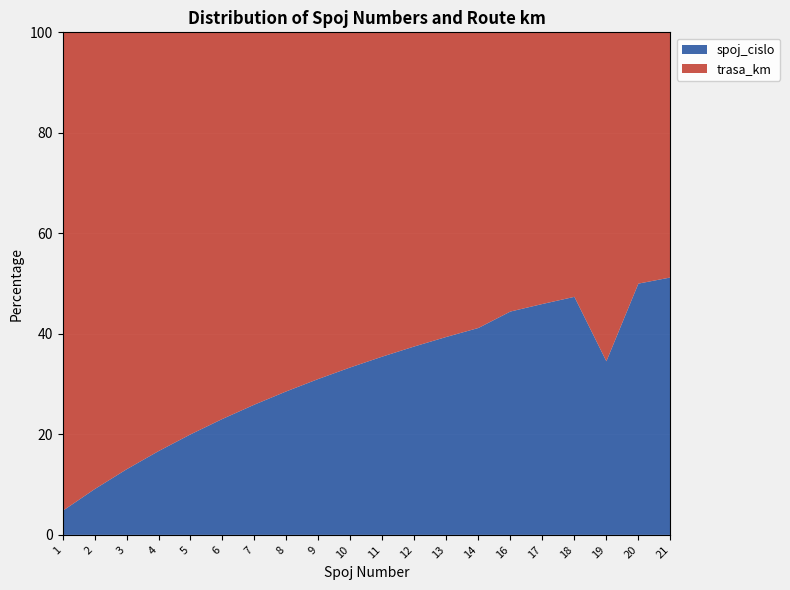

Reading left to right, transcribe all the data shown in this chart.

spoj_cislo: 1=1	2=2	3=3	4=4	5=5	6=6	7=7	8=8	9=9	10=10	11=11	12=12	13=13	14=14	16=16	17=17	18=18	19=19	20=20	21=21
trasa_km: 1=20	2=20	3=20	4=20	5=20	6=20	7=20	8=20	9=20	10=20	11=20	12=20	13=20	14=20	16=20	17=20	18=20	19=36	20=20	21=20